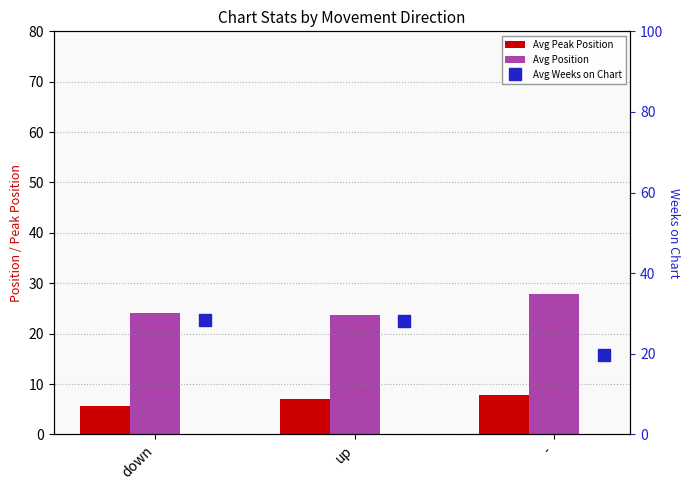

Count the Avg Position values in the range 23 to 27.

2